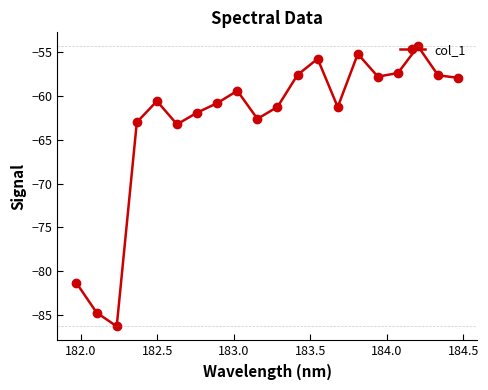

What is the smallest value displayed?

-86.3